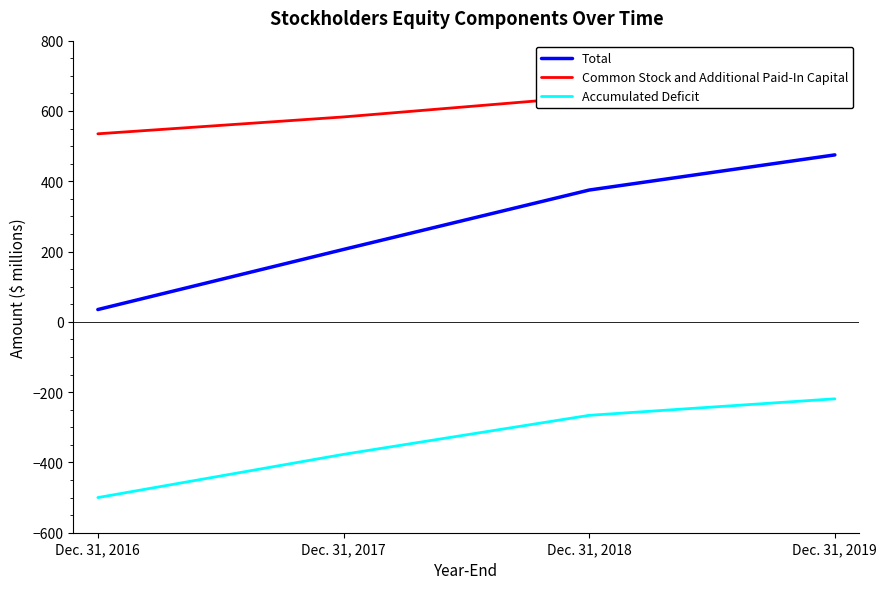

Reading left to right, what are all the values shown in this chart?

Total: 35	206	375	475
Common Stock and Additional Paid-In Capital: 535	583	641	694
Accumulated Deficit: -500	-377	-266	-219